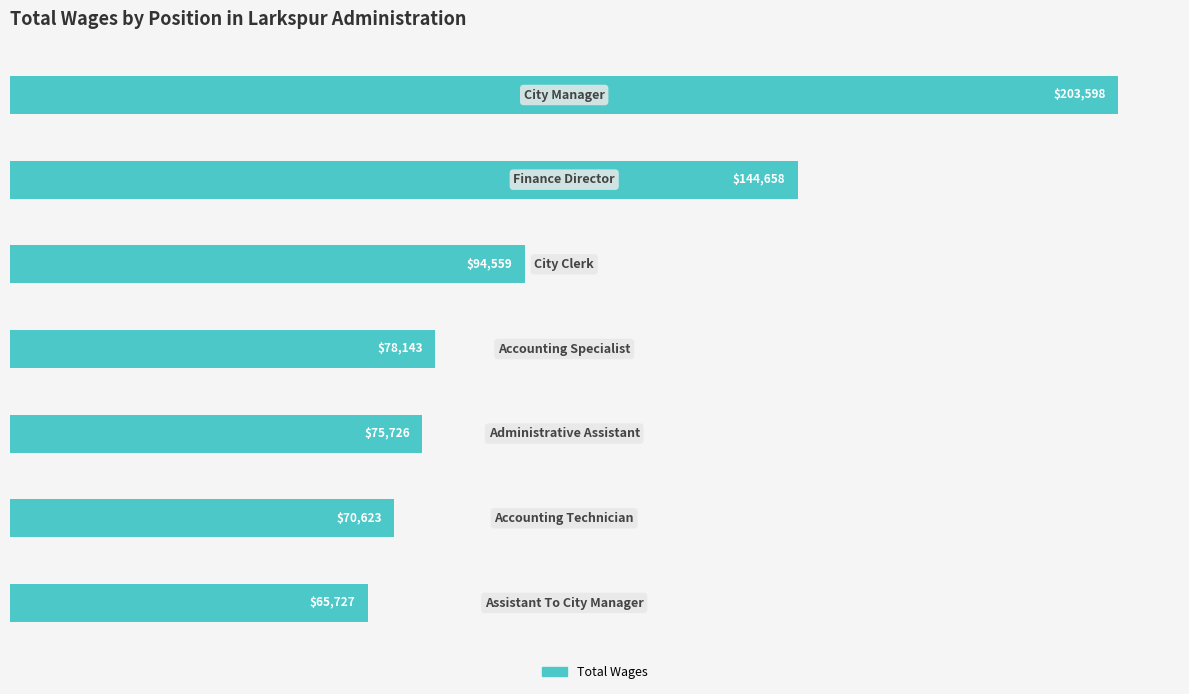

Are the bars horizontal?

Yes